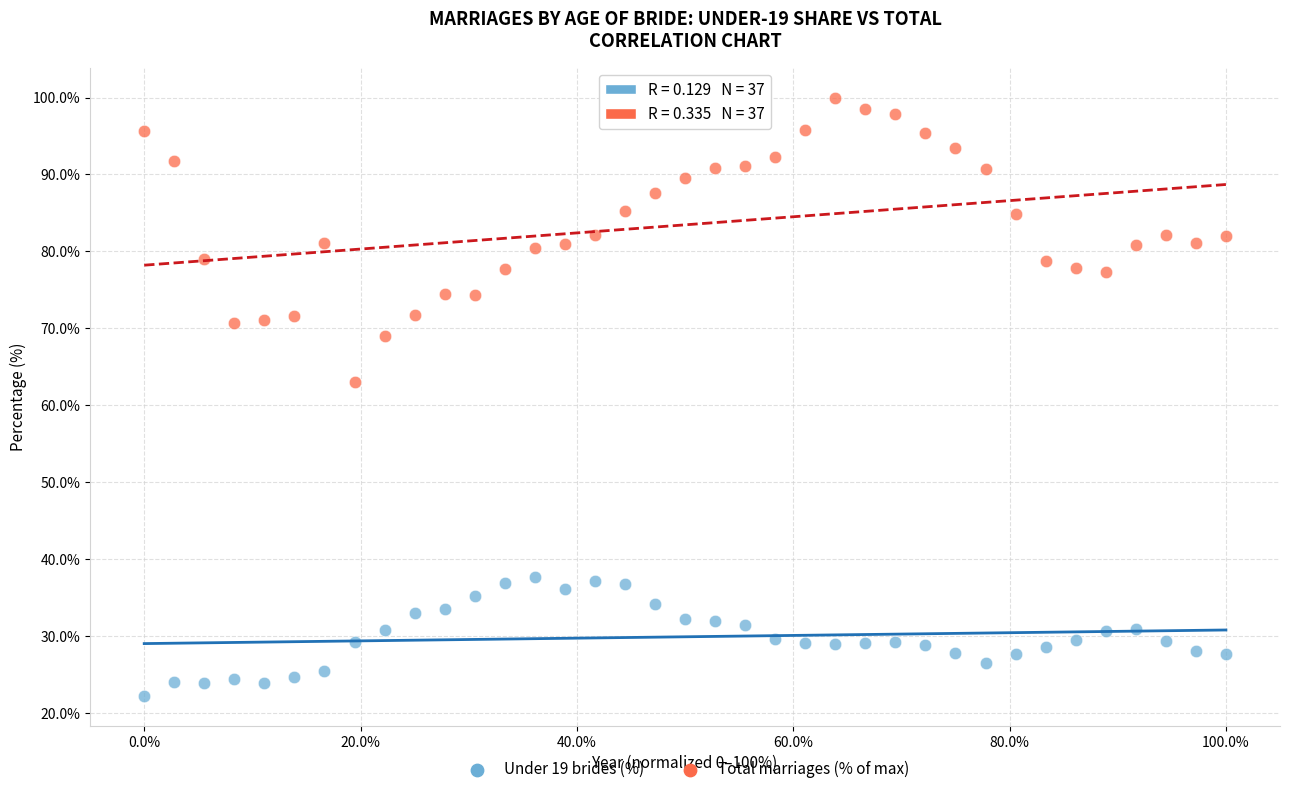

Which series contains the lowest Y value?

Under 19 brides (%)